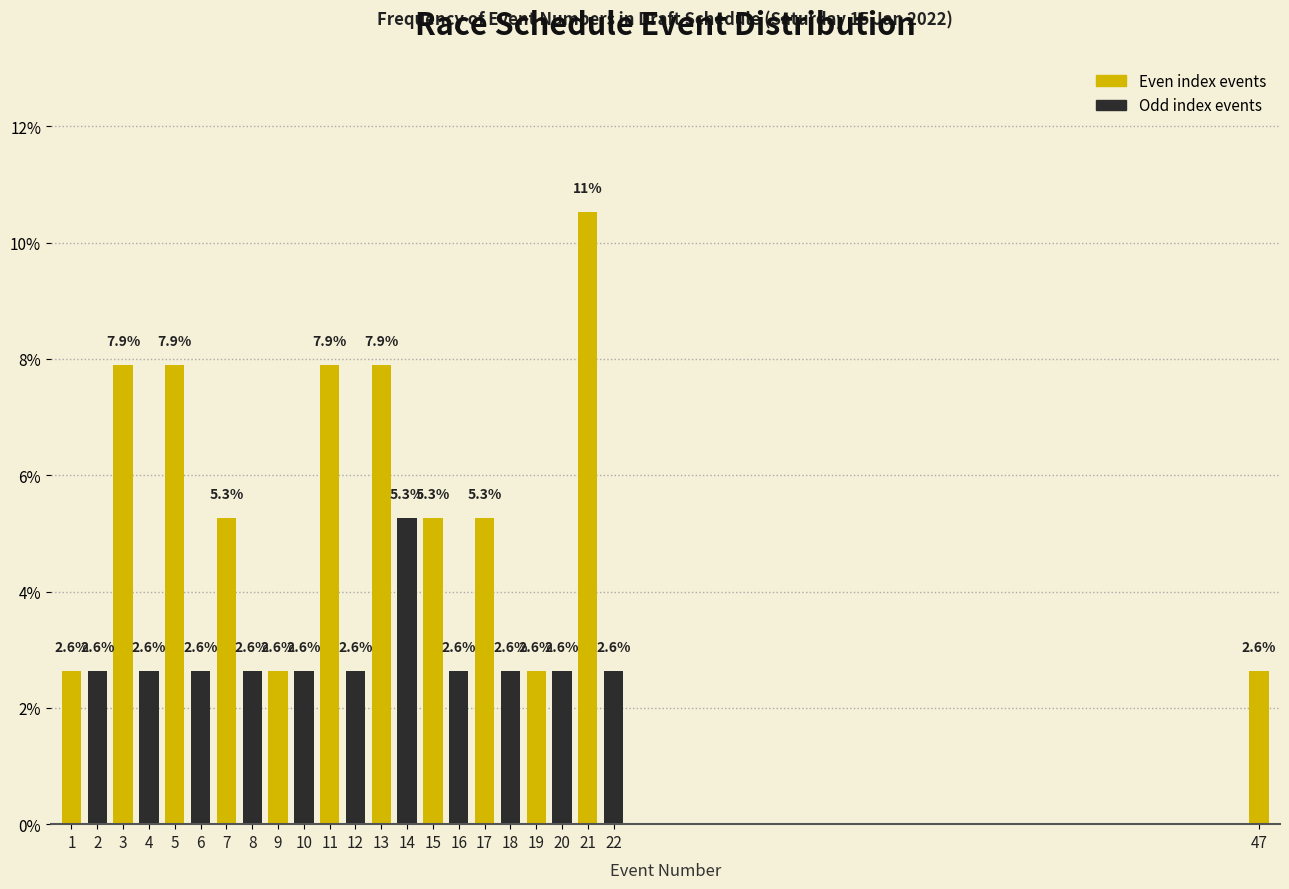

Reading left to right, list all the values displayed in this chart.

2.6	2.6	7.9	2.6	7.9	2.6	5.3	2.6	2.6	2.6	7.9	2.6	7.9	5.3	5.3	2.6	5.3	2.6	2.6	2.6	10.5	2.6	2.6